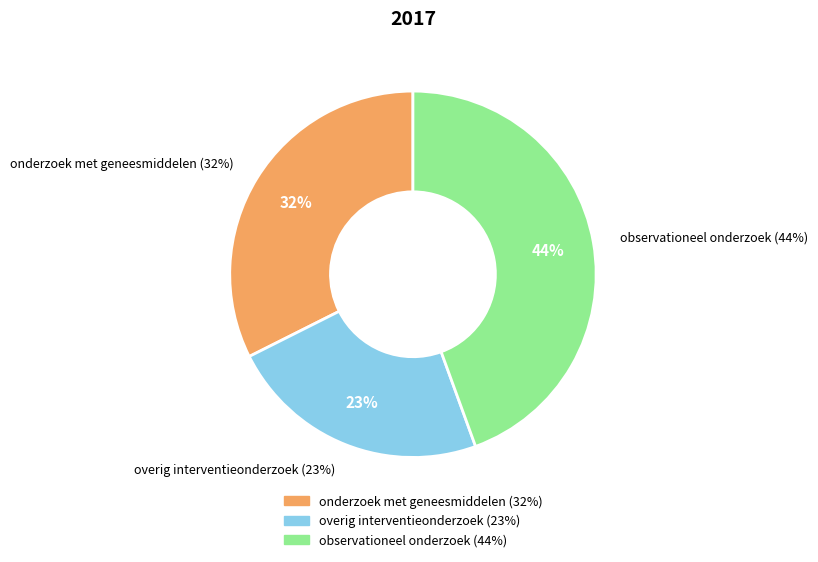

True or false: onderzoek met geneesmiddelen (32%) accounts for 32% of the total.

True